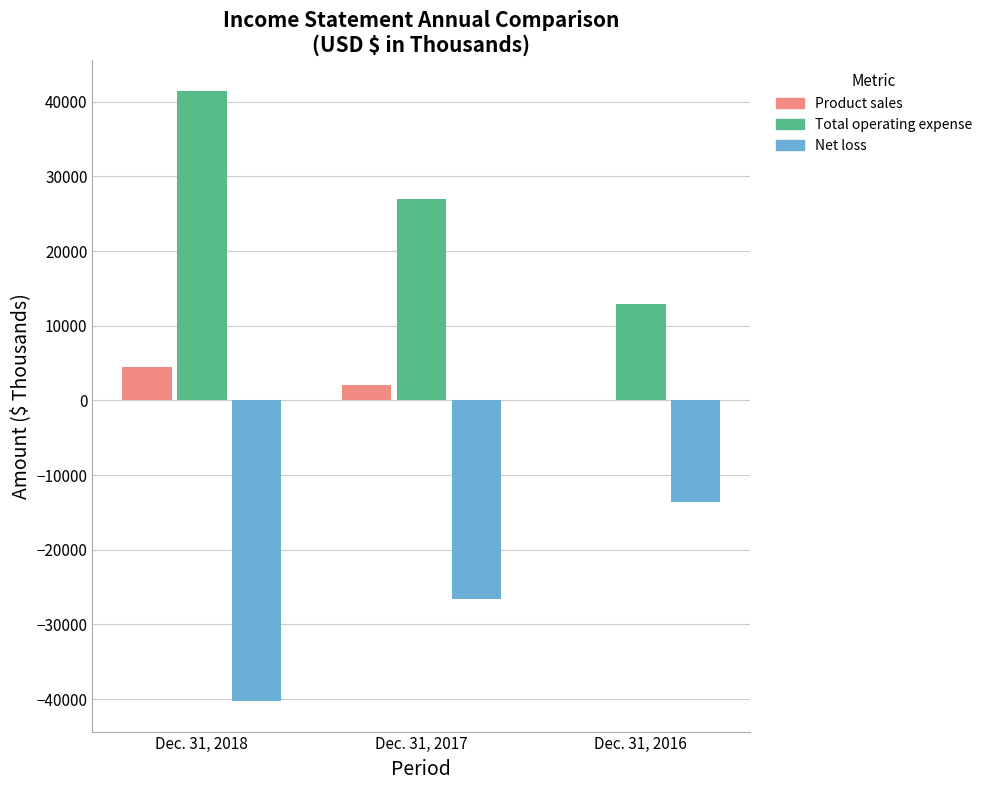

What are all the series names shown in the legend?

Product sales, Total operating expense, Net loss